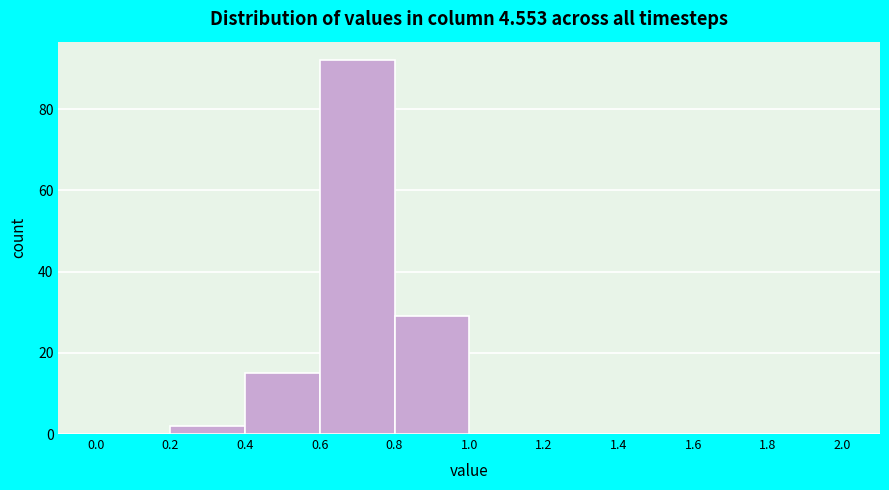

Reading left to right, list every bar in this chart as the range it spans on the x-axis followed by its height. The values are not printed on the chart, so give them approximately, as read against the axis.

0.0 to 0.2: 0
0.2 to 0.4: 2
0.4 to 0.6: 16
0.6 to 0.8: 92
0.8 to 1.0: 30
1.0 to 1.2: 0
1.2 to 1.4: 0
1.4 to 1.6: 0
1.6 to 1.8: 0
1.8 to 2.0: 0